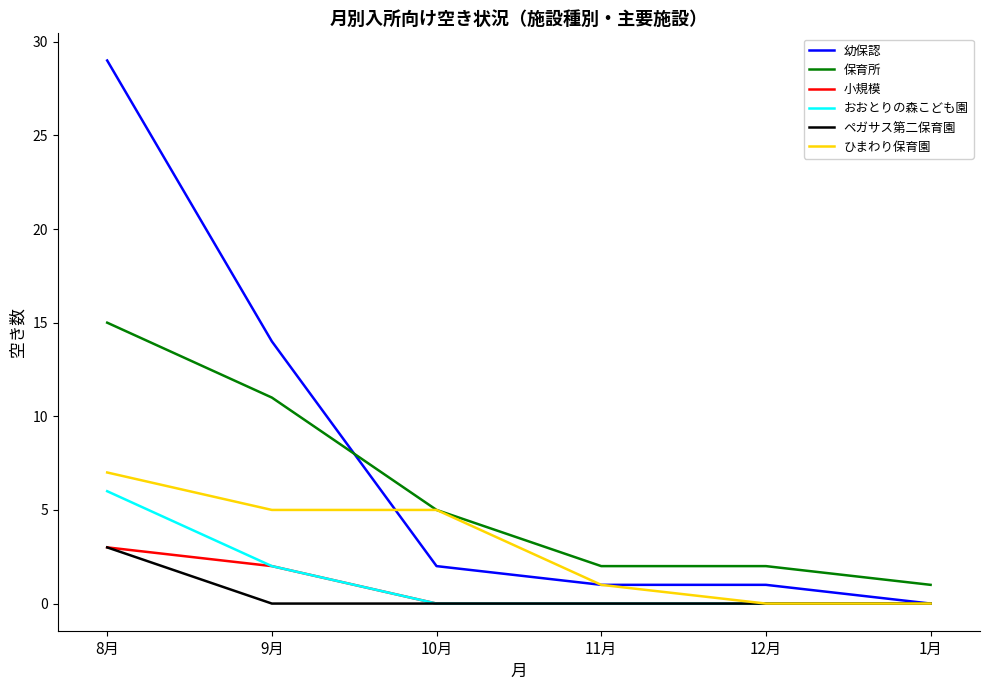

Between 9月 and 12月, which series saw the biggest shift?

幼保認